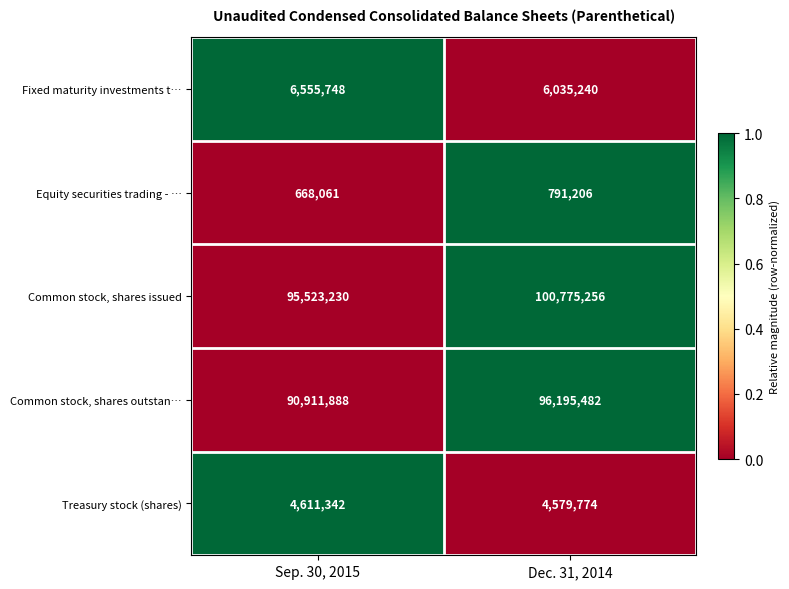

The value of Fixed maturity investments t… at Dec. 31, 2014 is 3782150. True or false?

False